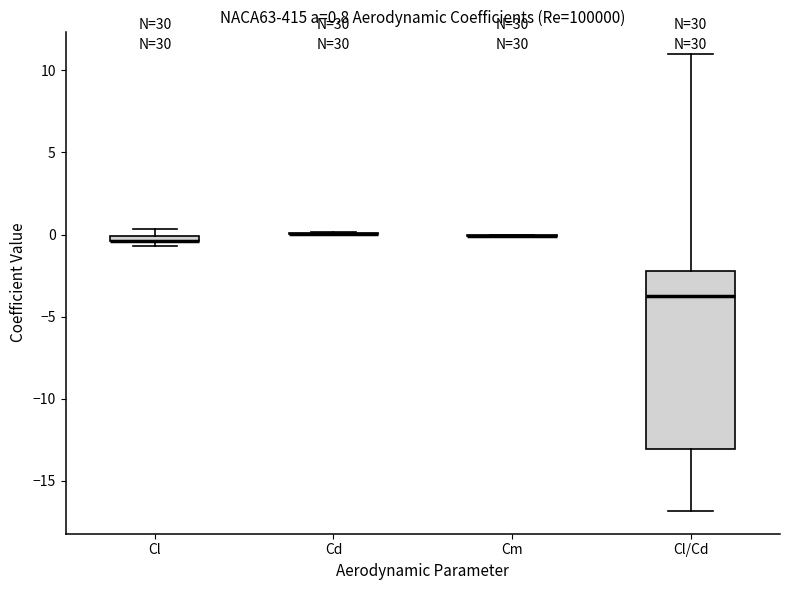

Which box is the tallest, from its lower edge to its upper edge?

Cl/Cd